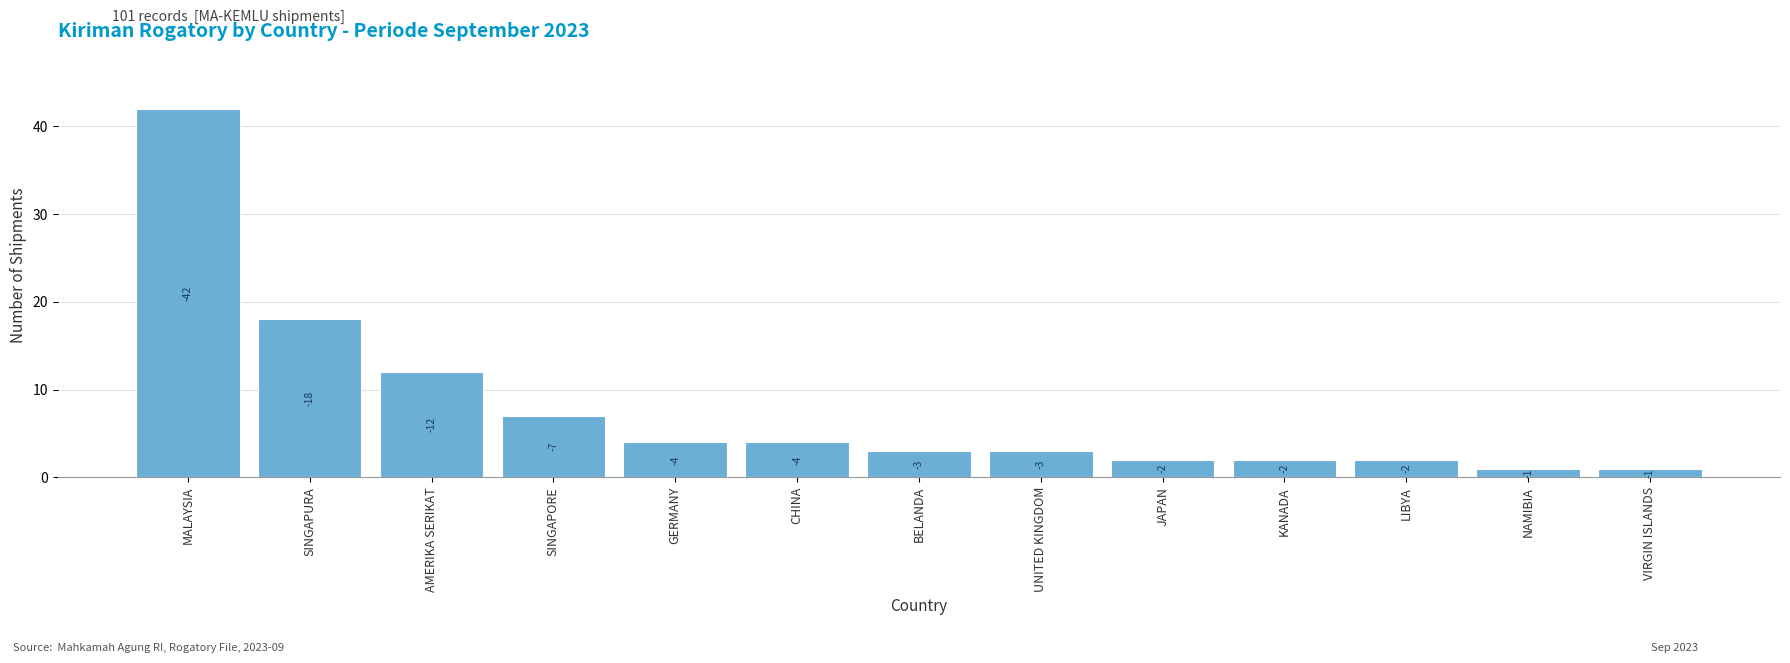

Does the chart contain any negative values?

No